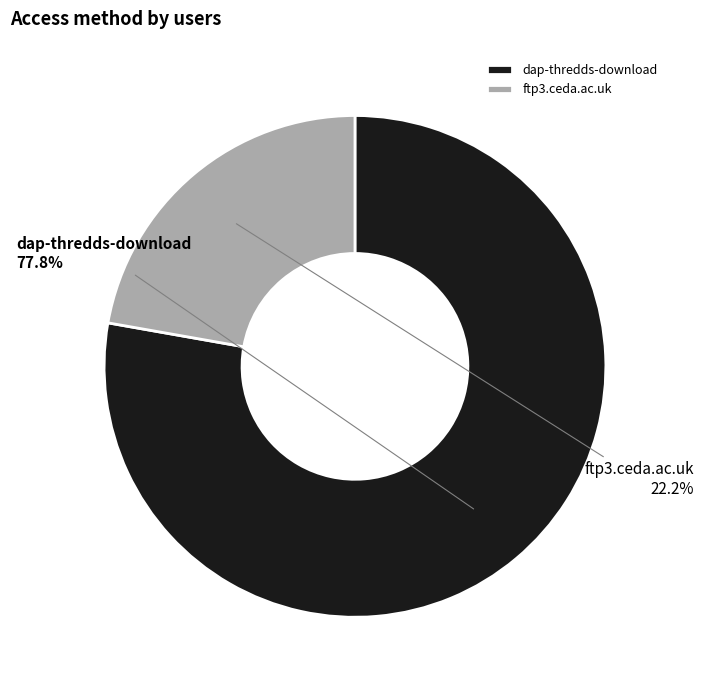

Is there a majority slice in this chart?

Yes